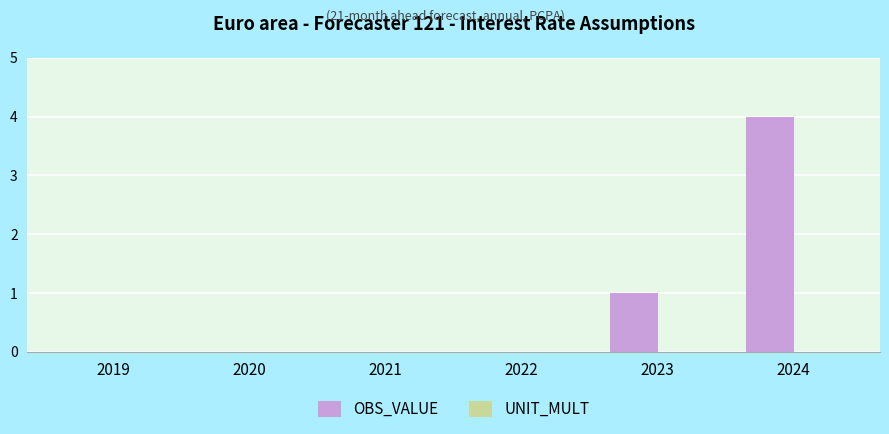

What is the change in value from 2020 to 2024?

+4